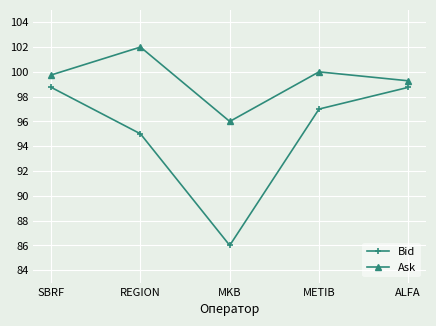

What is the value of the Ask point at the 4th from the left?

100.0